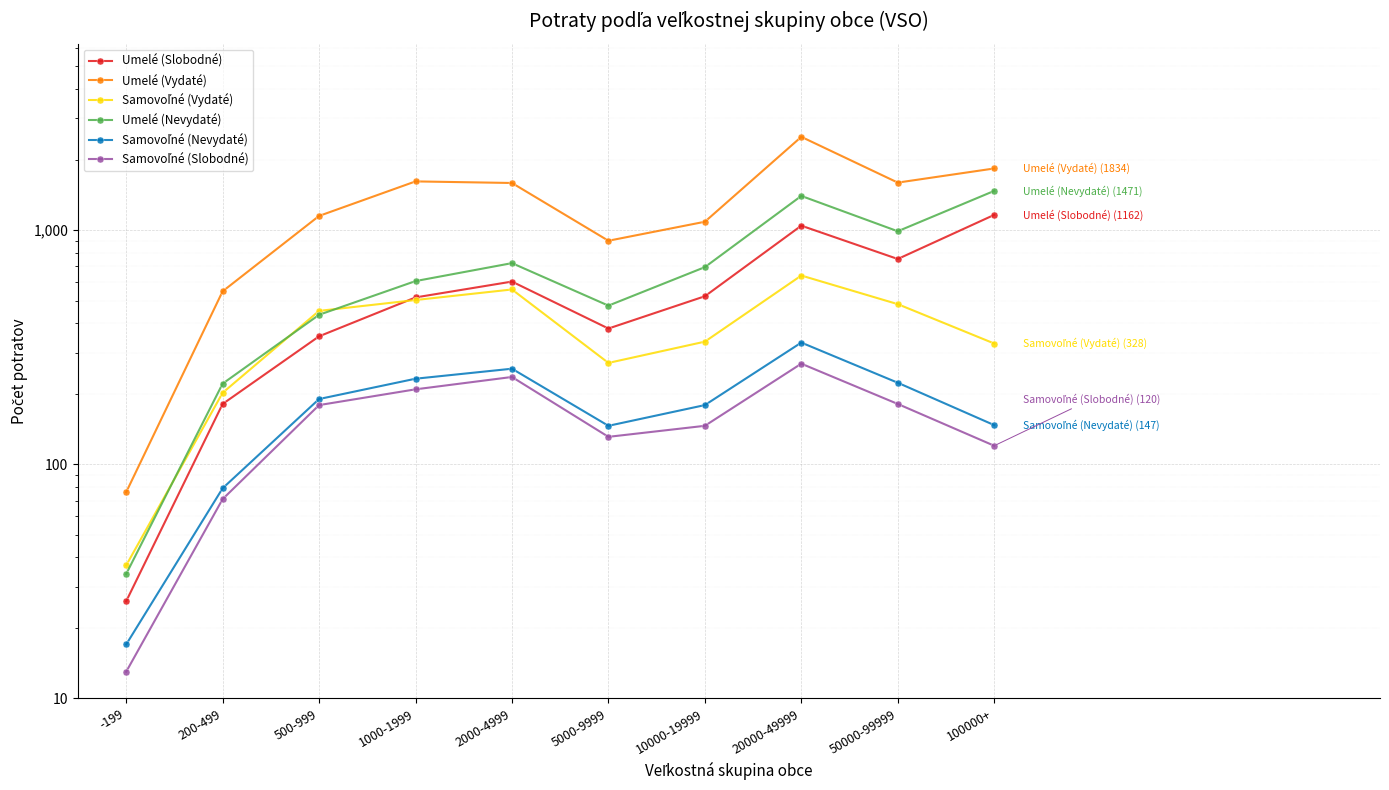

Reading left to right, what are all the values shown in this chart?

Umelé (Slobodné): -199=26	200-499=181	500-999=352	1000-1999=516	2000-4999=603	5000-9999=380	10000-19999=522	20000-49999=1045	50000-99999=753	100000+=1162
Umelé (Vydaté): -199=76	200-499=548	500-999=1150	1000-1999=1615	2000-4999=1590	5000-9999=901	10000-19999=1086	20000-49999=2503	50000-99999=1596	100000+=1834
Samovoľné (Vydaté): -199=37	200-499=202	500-999=452	1000-1999=503	2000-4999=558	5000-9999=271	10000-19999=334	20000-49999=640	50000-99999=483	100000+=328
Umelé (Nevydaté): -199=34	200-499=221	500-999=435	1000-1999=606	2000-4999=723	5000-9999=476	10000-19999=695	20000-49999=1400	50000-99999=989	100000+=1471
Samovoľné (Nevydaté): -199=17	200-499=79	500-999=190	1000-1999=232	2000-4999=256	5000-9999=146	10000-19999=179	20000-49999=331	50000-99999=223	100000+=147
Samovoľné (Slobodné): -199=13	200-499=71	500-999=179	1000-1999=209	2000-4999=236	5000-9999=131	10000-19999=146	20000-49999=269	50000-99999=181	100000+=120